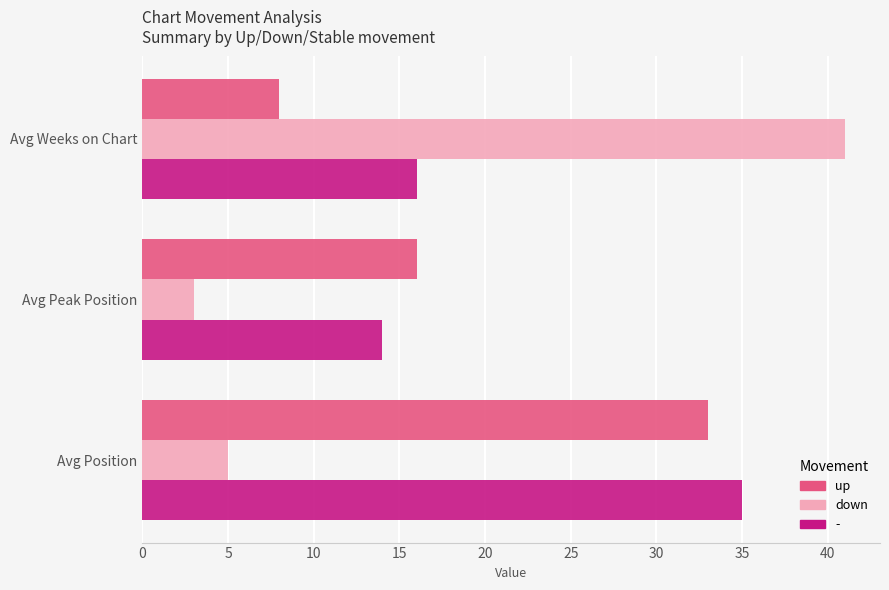

What is the spread (max minus min) of values at Avg Peak Position?

13